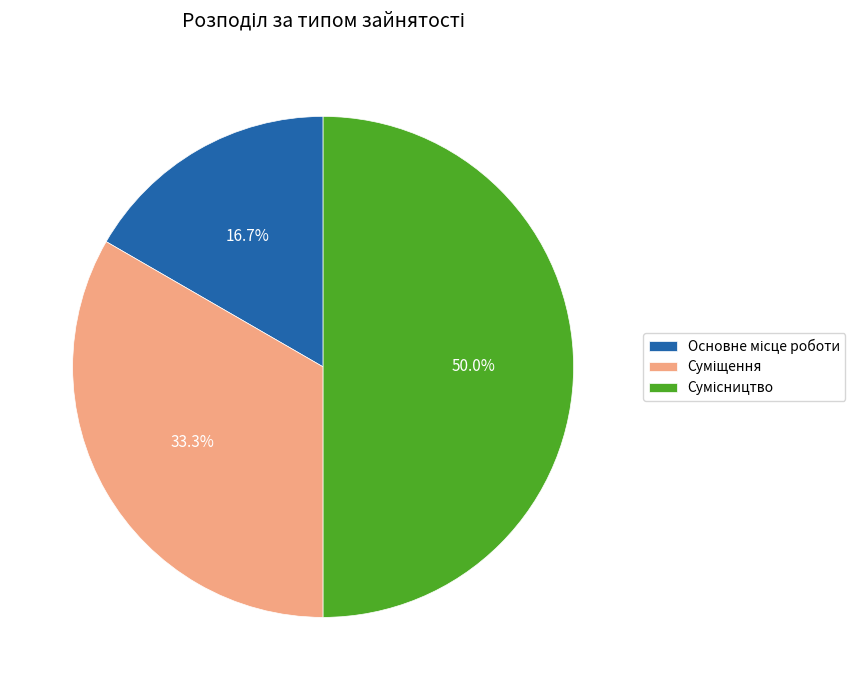

Does Основне місце роботи account for over 50% of the chart?

No